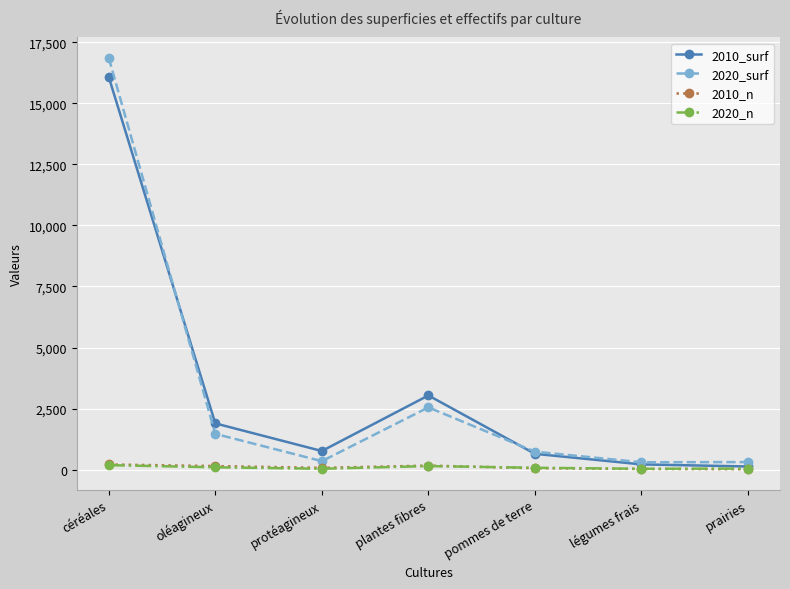

What is the total value across all series at prairies?

486.7